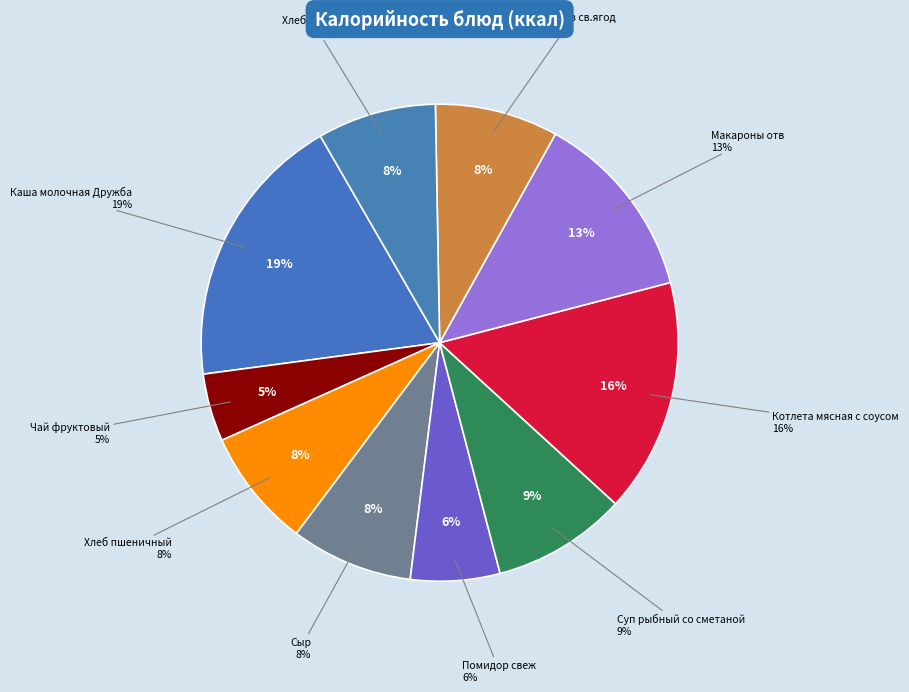

Combined, what portion of the pie is Хлеб ржаной and Макароны отв?

20.9%